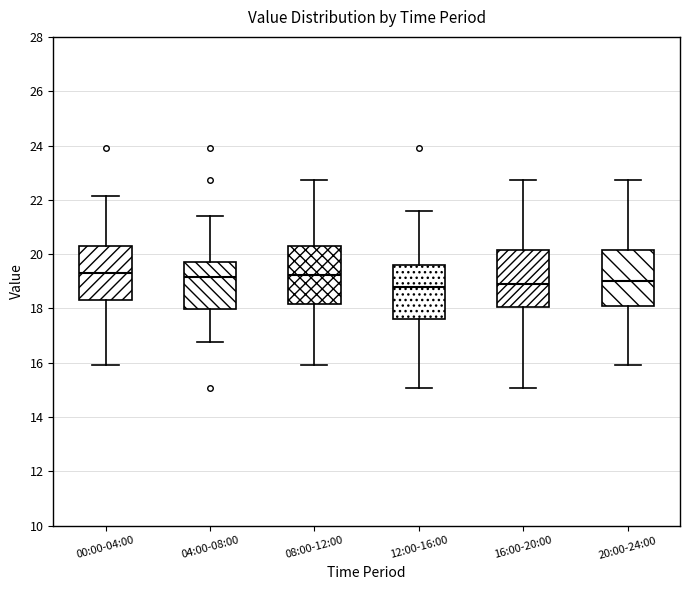

Reading left to right, read every box against the y-axis: the position of its median line, the range the box covers, and the ends of its whiskers. The values are not printed on the chart, so give them approximately, as read against the axis.

00:00-04:00: median 19.2, box 18.4 to 20.4, whiskers 16.0 to 22.2
04:00-08:00: median 19.2, box 18.0 to 19.8, whiskers 16.8 to 21.4
08:00-12:00: median 19.2, box 18.2 to 20.4, whiskers 16.0 to 22.8
12:00-16:00: median 18.8, box 17.6 to 19.6, whiskers 15.0 to 21.6
16:00-20:00: median 19.0, box 18.0 to 20.2, whiskers 15.0 to 22.8
20:00-24:00: median 19.0, box 18.0 to 20.2, whiskers 16.0 to 22.8